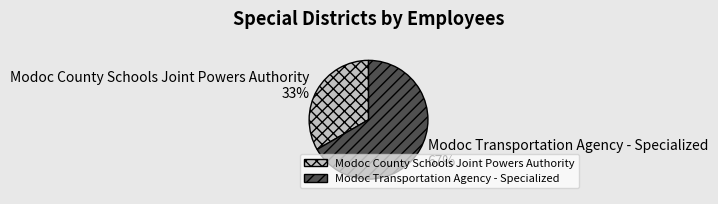

Does Modoc County Schools Joint Powers Authority represent more than half of the total?

No